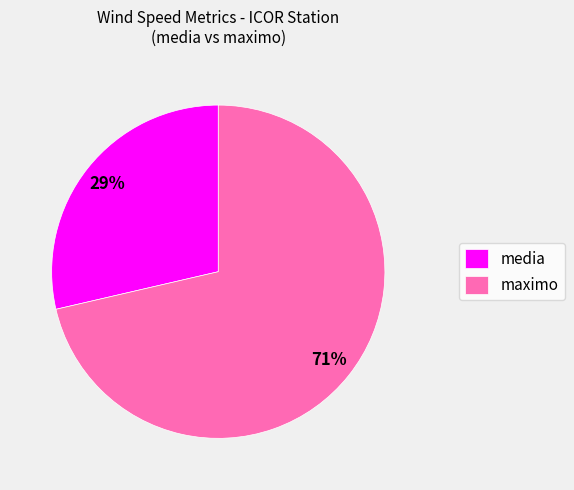

To the nearest percent, what is the average slice percentage?

50%